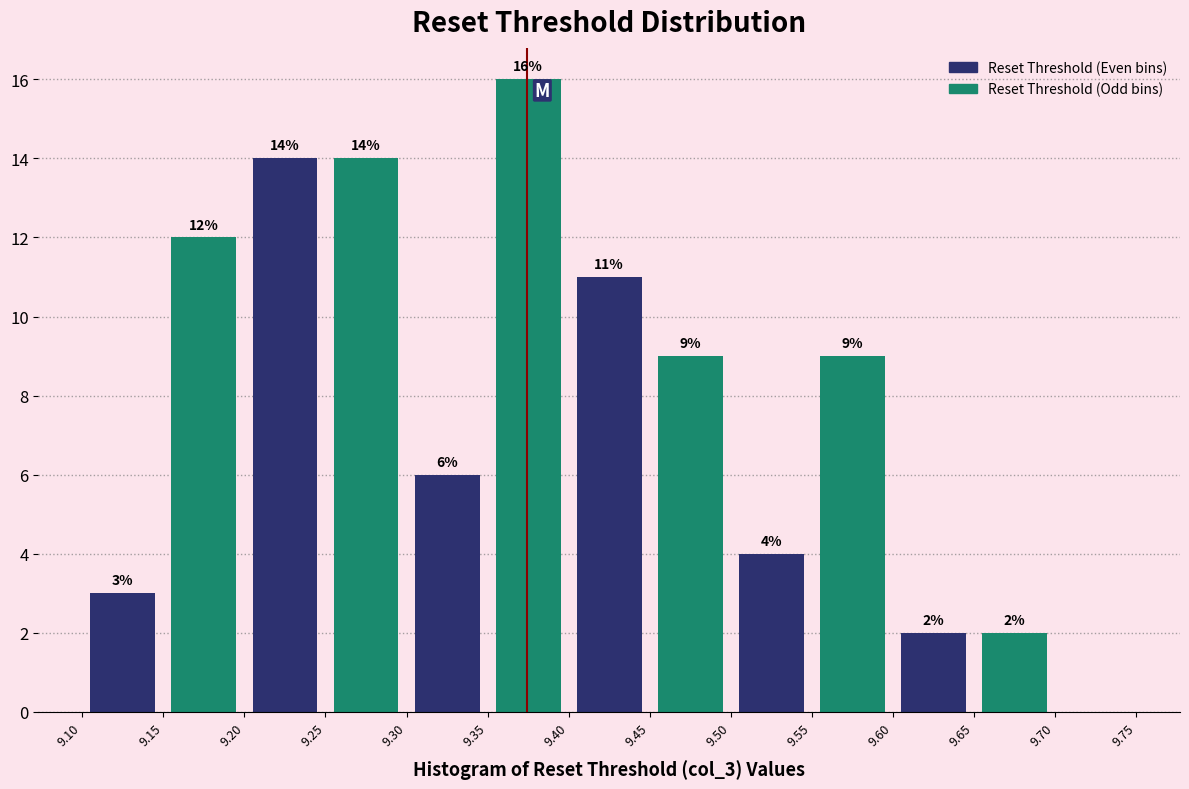

Which range on the x-axis has the tallest bar?

9.35 to 9.40